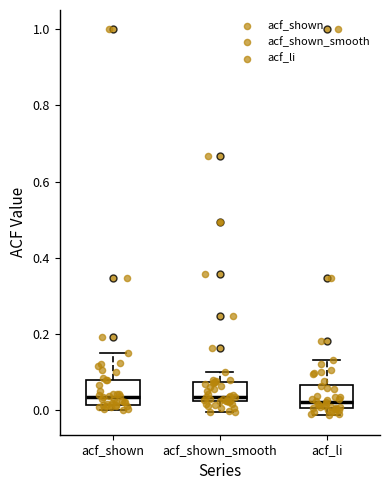

Reading left to right, transcribe this box plot: for each box, give where its median line is, the range the box spans, and where its two whiskers end, as read against the y-axis. The values are not printed on the chart, so give them approximately, as read against the axis.

acf_shown: median 0.04, box 0.02 to 0.08, whiskers 0.00 to 0.14
acf_shown_smooth: median 0.04, box 0.02 to 0.08, whiskers 0.00 to 0.10
acf_li: median 0.02, box 0.00 to 0.06, whiskers -0.02 to 0.14